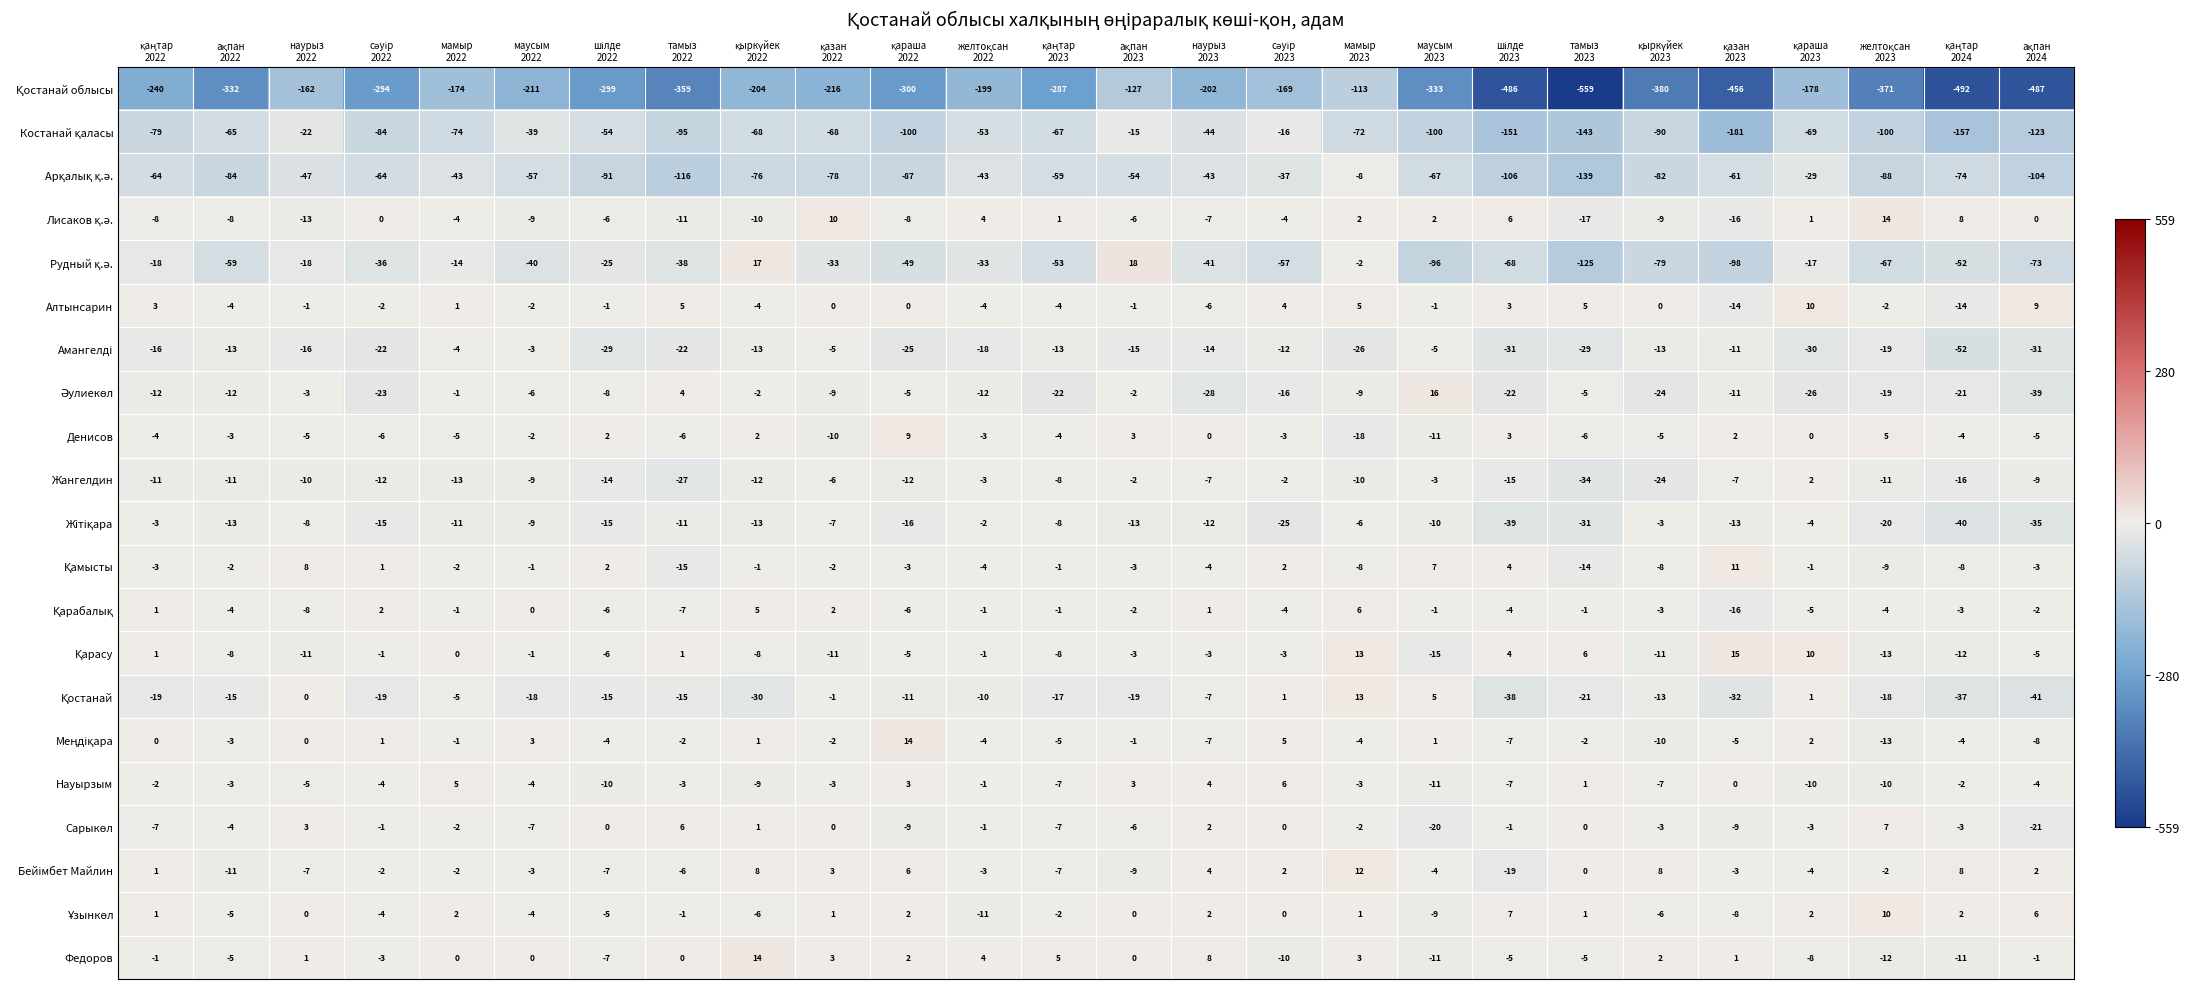

Which series has the largest total across all categories?

Алтынсарин